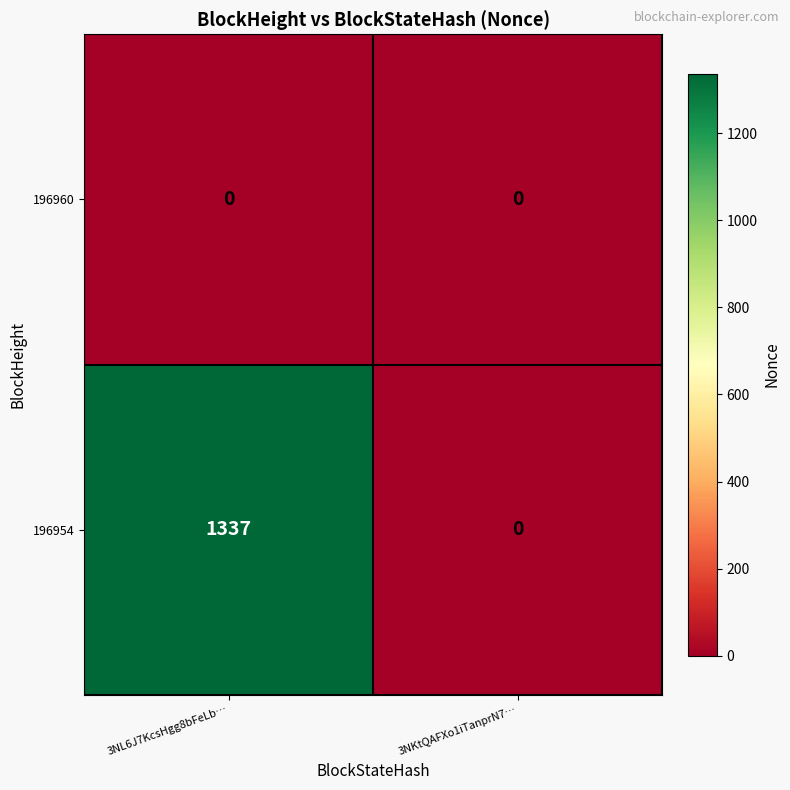

At how many categories does at least one series exceed 108?

1